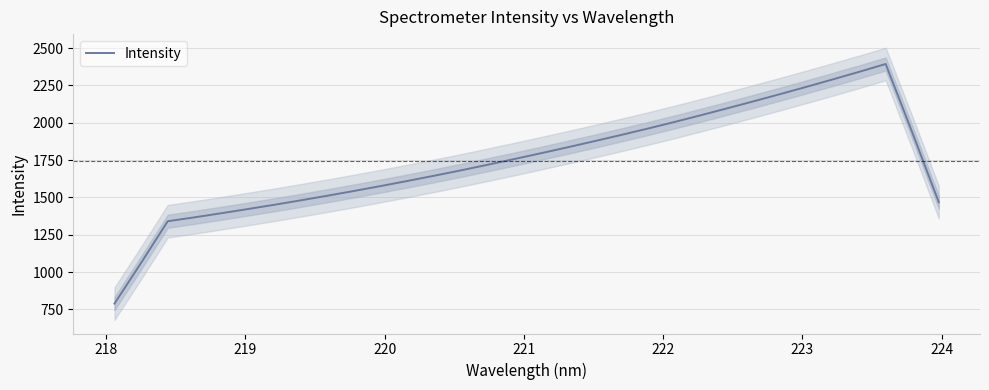

What is the difference between the maximum and minimum values?

1605.0